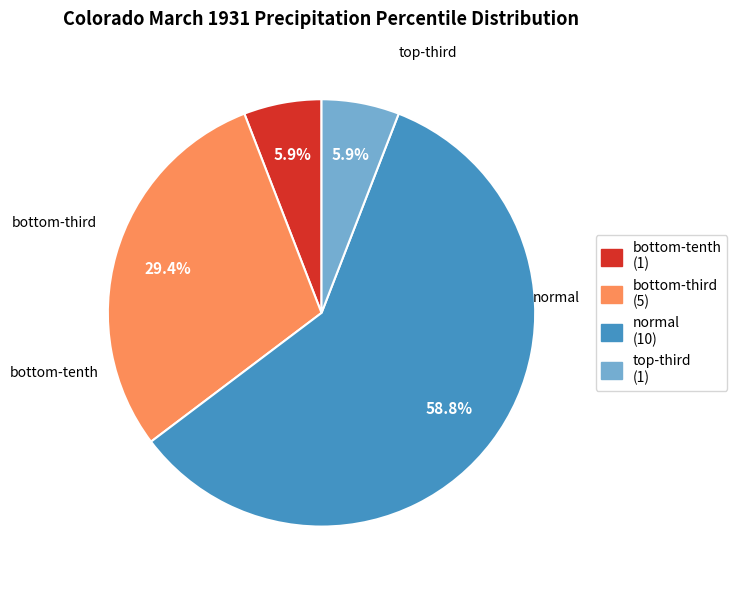

How many slices are in this pie chart?

4